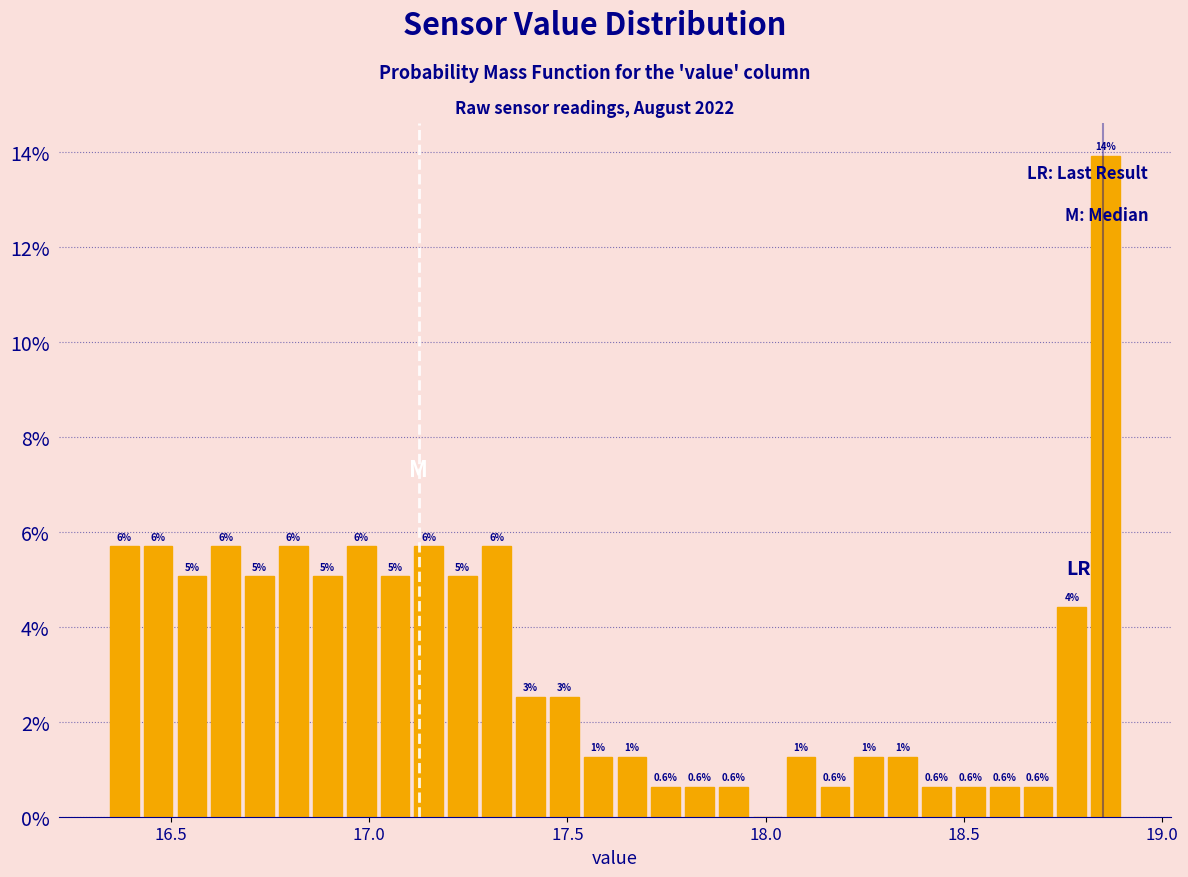

Around what value on the x-axis is the tallest bar? Give the approximate position of its centre, as read against the axis.

18.85